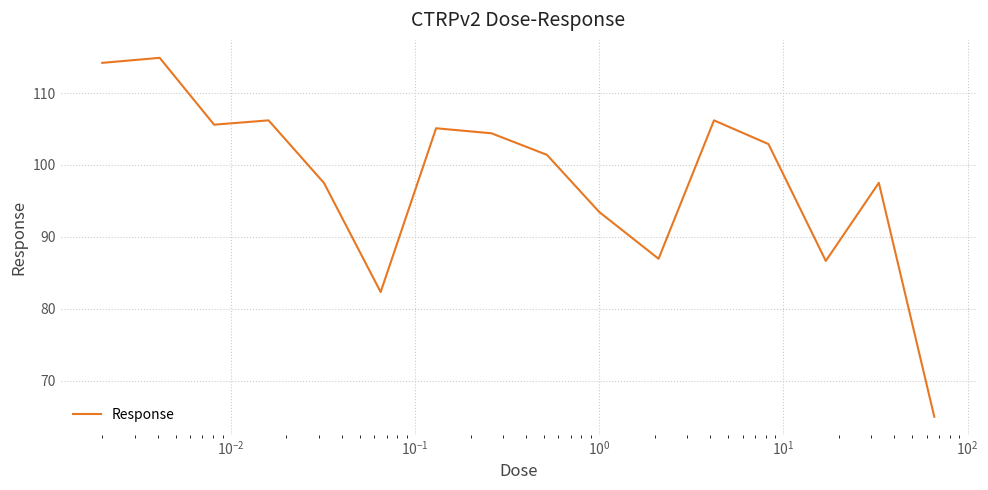

What is the smallest value displayed?

65.0